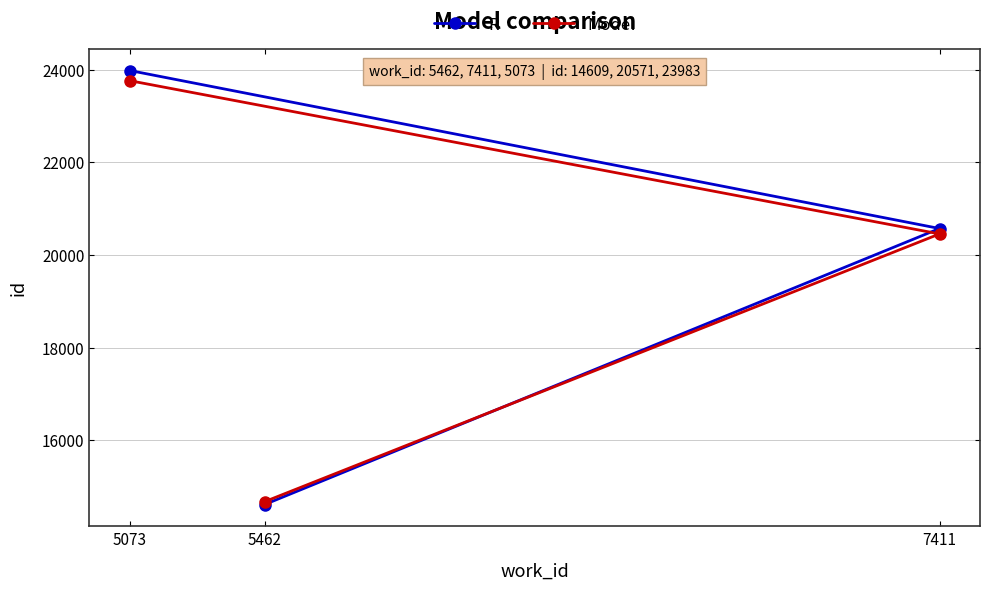

What is the minimum value shown in the chart?

14609.0